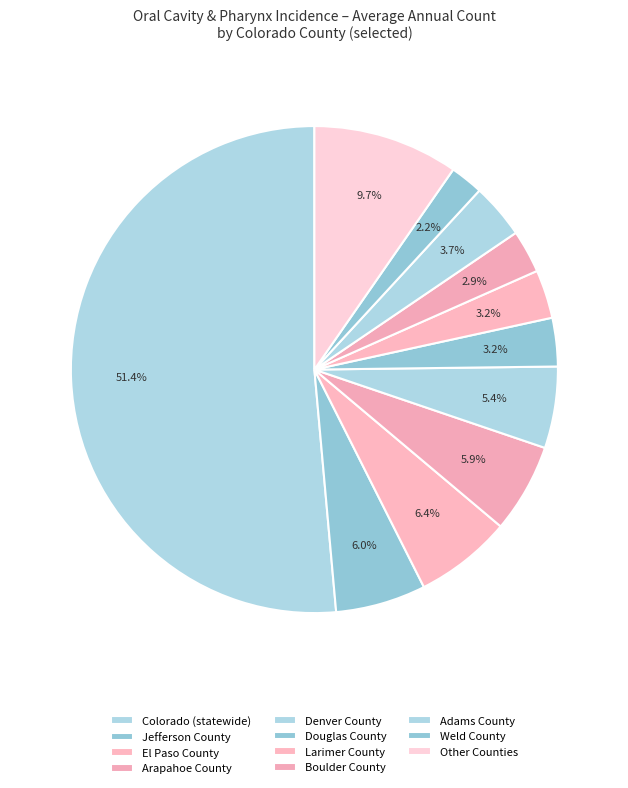

How many slices are in this pie chart?

11